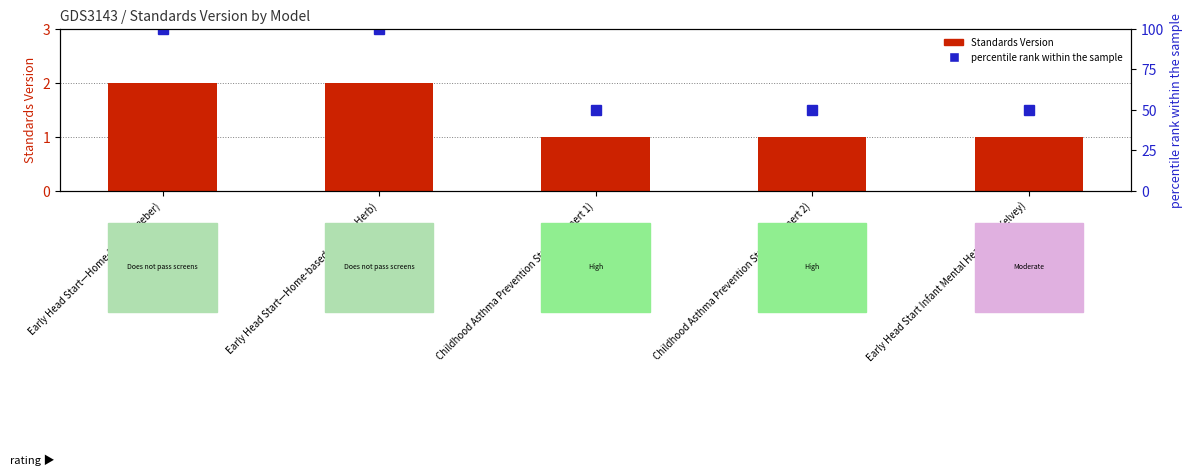

What is the total value across all series at Early Head Start—Home-based (Beeber)?

102